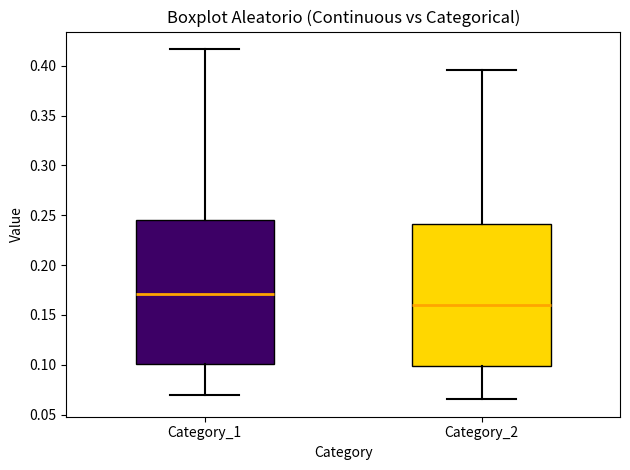

Reading left to right, transcribe this box plot: for each box, give where its median line is, the range the box spans, and where its two whiskers end, as read against the y-axis. The values are not printed on the chart, so give them approximately, as read against the axis.

Category_1: median 0.170, box 0.100 to 0.245, whiskers 0.070 to 0.415
Category_2: median 0.160, box 0.100 to 0.240, whiskers 0.065 to 0.395